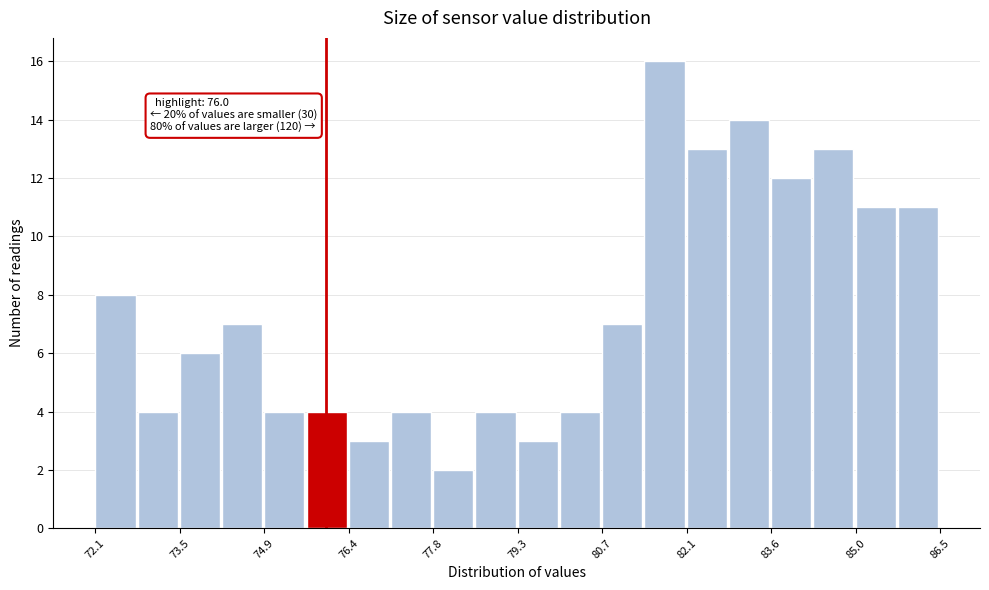

Read against the x-axis, roughly where is the centre of the tallest bar?

81.8